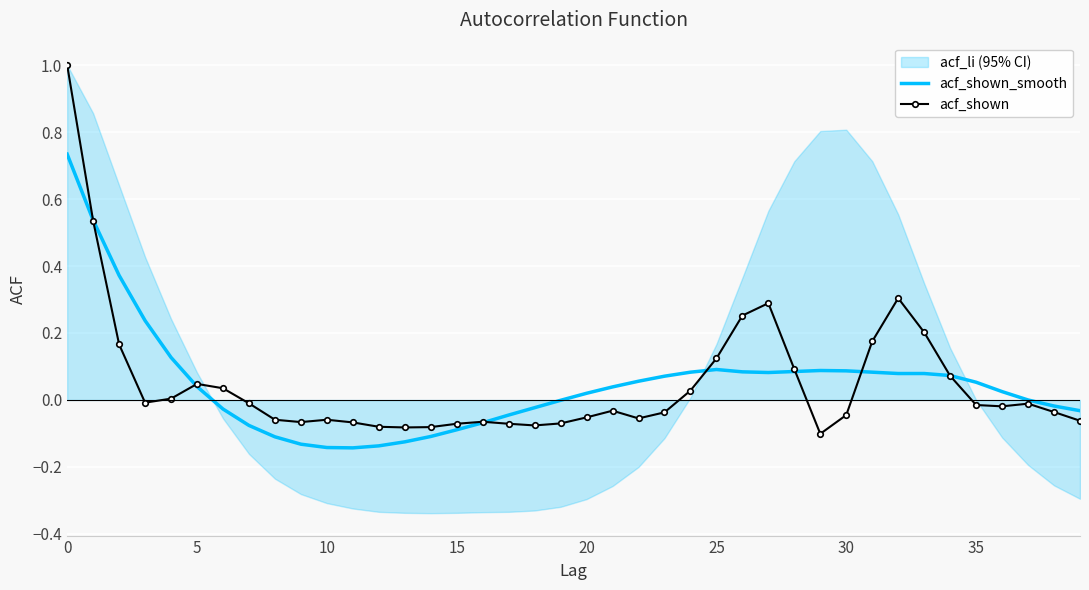

Reading left to right, transcribe all the data shown in this chart.

acf_shown_smooth: 0.7	0.5	0.4	0.2	0.1	0.0	-0.0	-0.1	-0.1	-0.1	-0.1	-0.1	-0.1	-0.1	-0.1	-0.1	-0.1	-0.0	-0.0	-0.0	0.0	0.0	0.1	0.1	0.1	0.1	0.1	0.1	0.1	0.1	0.1	0.1	0.1	0.1	0.1	0.1	0.0	0.0	-0.0	-0.0
acf_shown: 1.0	0.5	0.2	-0.0	0.0	0.0	0.0	-0.0	-0.1	-0.1	-0.1	-0.1	-0.1	-0.1	-0.1	-0.1	-0.1	-0.1	-0.1	-0.1	-0.1	-0.0	-0.1	-0.0	0.0	0.1	0.3	0.3	0.1	-0.1	-0.0	0.2	0.3	0.2	0.1	-0.0	-0.0	-0.0	-0.0	-0.1